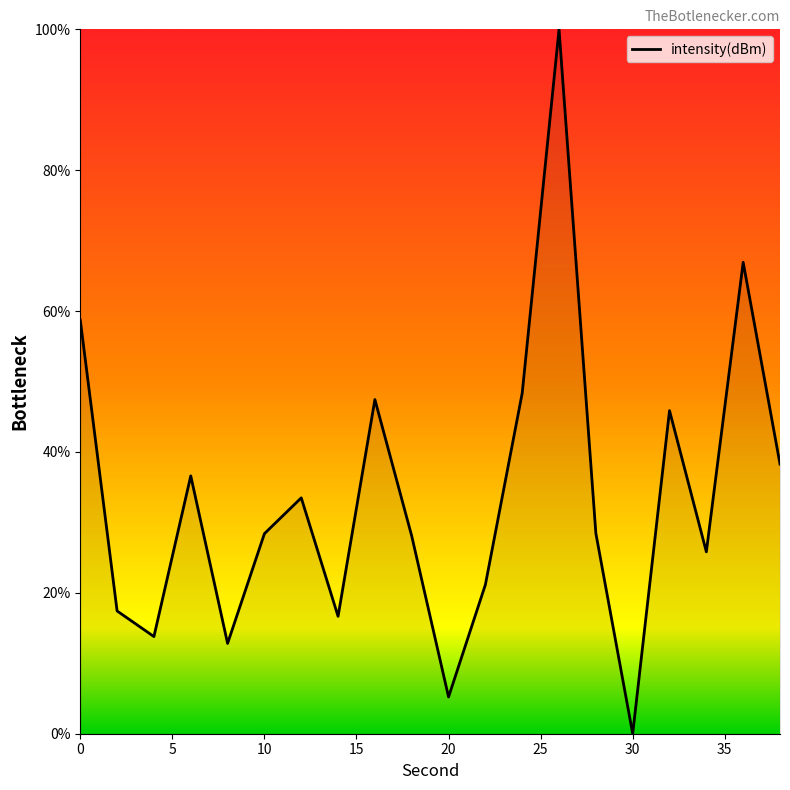

Does the chart have visible grid lines?

No